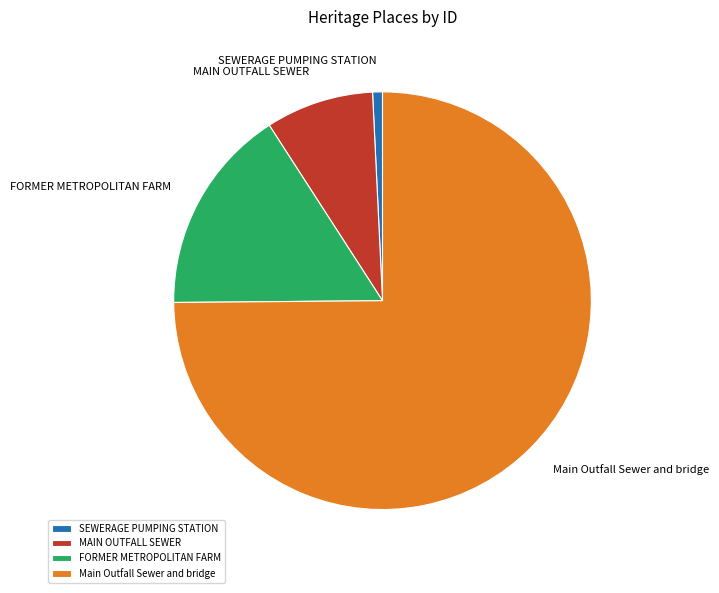

Rank the categories by value from highest to lowest.

Main Outfall Sewer and bridge, FORMER METROPOLITAN FARM, MAIN OUTFALL SEWER, SEWERAGE PUMPING STATION